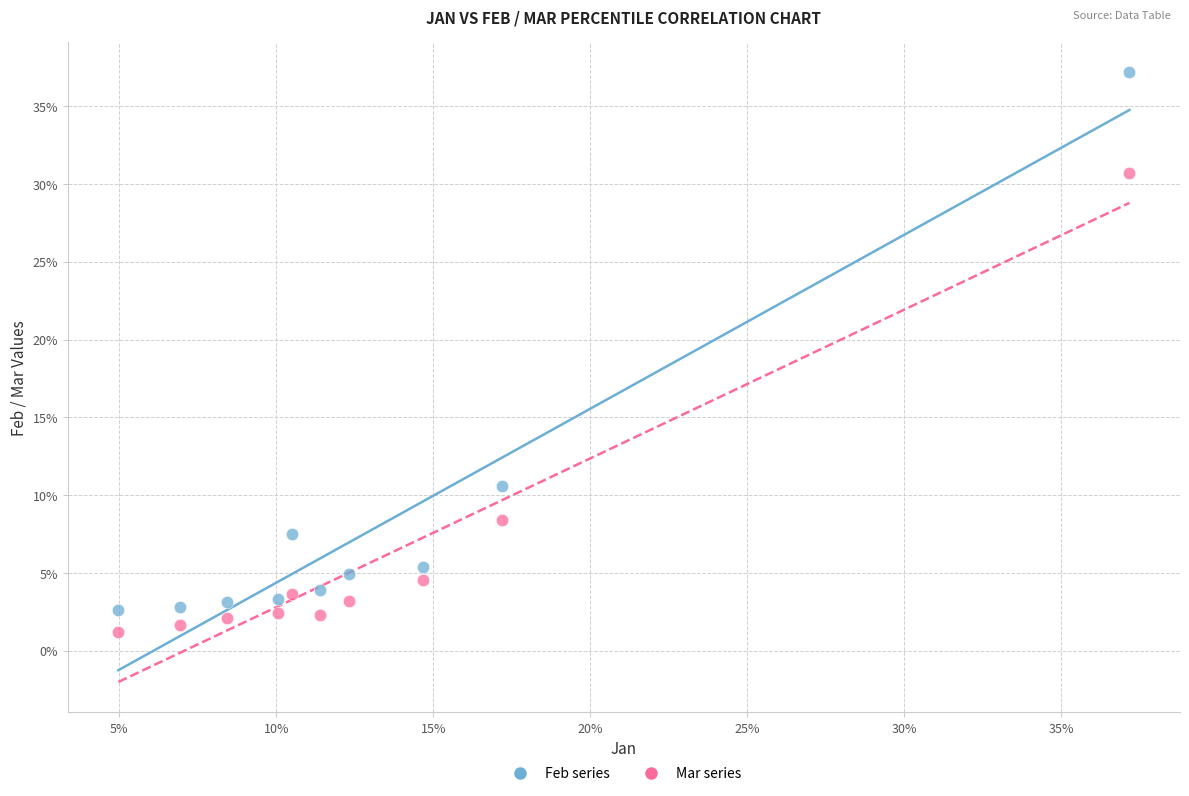

What are all the series names shown in the legend?

Feb series, Mar series